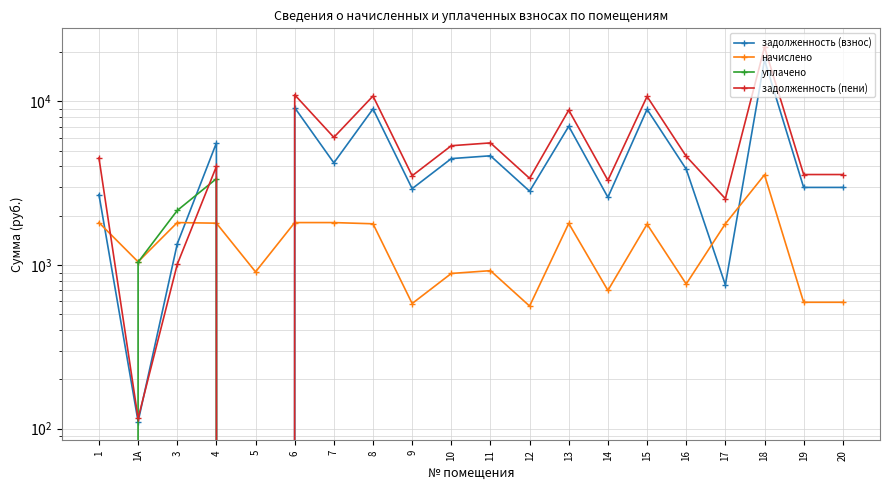

Reading left to right, extract all data points from this chart.

задолженность (взнос): 1=2691.4	1А=110.5	3=1346.5	4=5565.0	5=0.0	6=9142.1	7=4208.9	8=8988.0	9=2927.5	10=4468.3	11=4648.1	12=2824.8	13=7039.4	14=2591.2	15=8936.6	16=3852.0	17=756.0	18=17899.0	19=2978.9	20=2978.9
начислено: 1=1816.7	1А=1046.2	3=1816.7	4=1801.3	5=908.4	6=1816.7	7=1816.7	8=1786.0	9=581.8	10=887.9	11=923.7	12=561.3	13=1796.2	14=699.1	15=1775.9	16=765.5	17=1786.0	18=3556.8	19=591.9	20=591.9
уплачено: 1=0.0	1А=1041.0	3=2153.8	4=3366.0	5=0.0	6=0.0	7=0.0	8=0.0	9=0.0	10=0.0	11=0.0	12=0.0	13=0.0	14=0.0	15=0.0	16=0.0	17=0.0	18=0.0	19=0.0	20=0.0
задолженность (пени): 1=4508.0	1А=115.6	3=1009.2	4=4000.4	5=0.0	6=10958.7	7=6025.6	8=10774.0	9=3509.3	10=5356.3	11=5571.8	12=3386.1	13=8835.6	14=3290.3	15=10712.5	16=4617.4	17=2542.1	18=21455.8	19=3570.8	20=3570.8